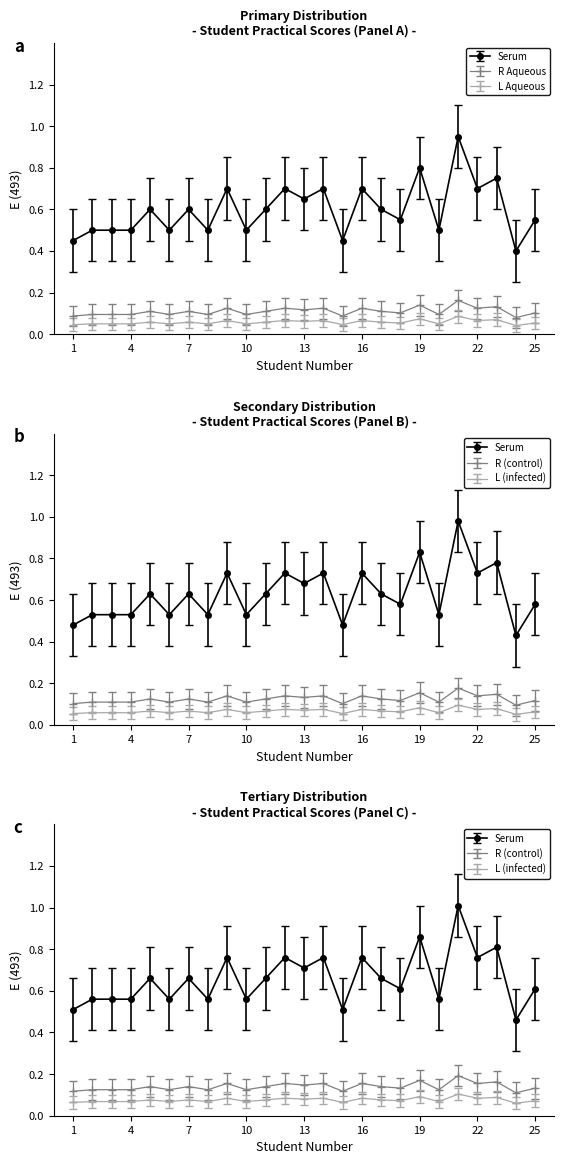

Is it true that R Aqueous equals 0.8 at 14?

True